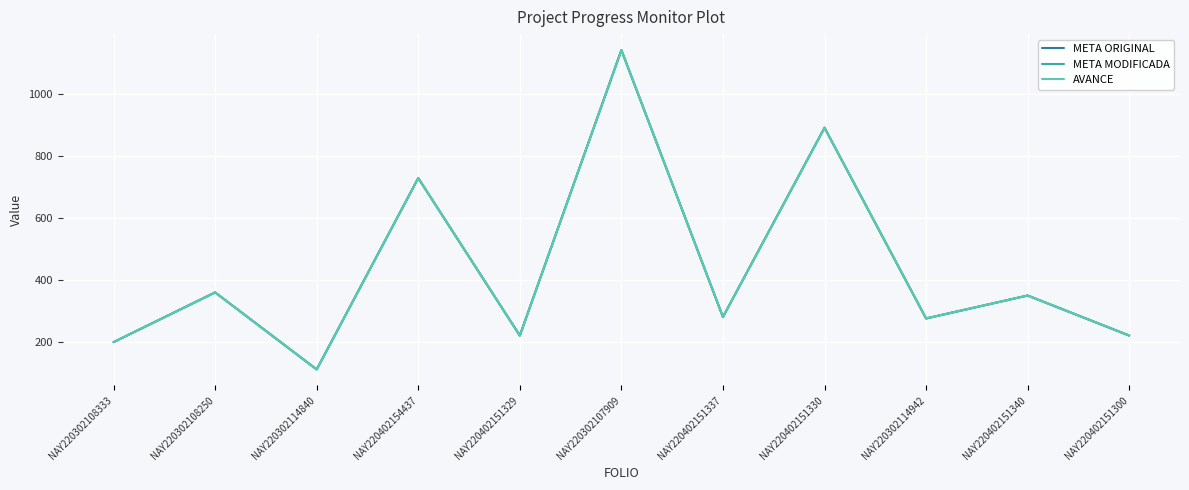

The AVANCE series shows 317.8 at NAY220402151329. True or false?

False